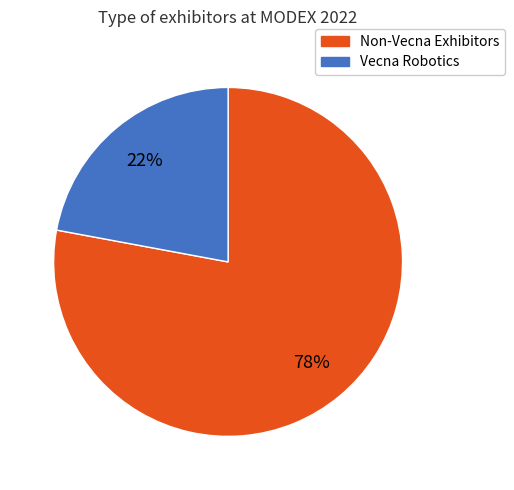

Is there a majority slice in this chart?

Yes